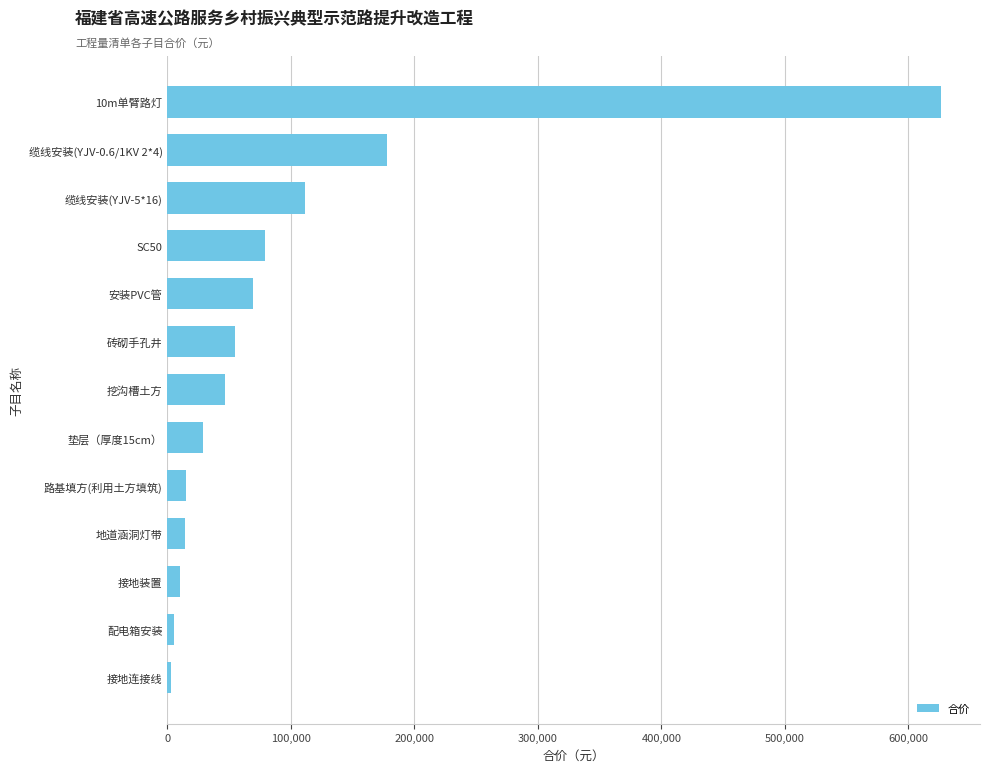

At which label is the value closest to 314816?

缆线安装(YJV-0.6/1KV 2*4)